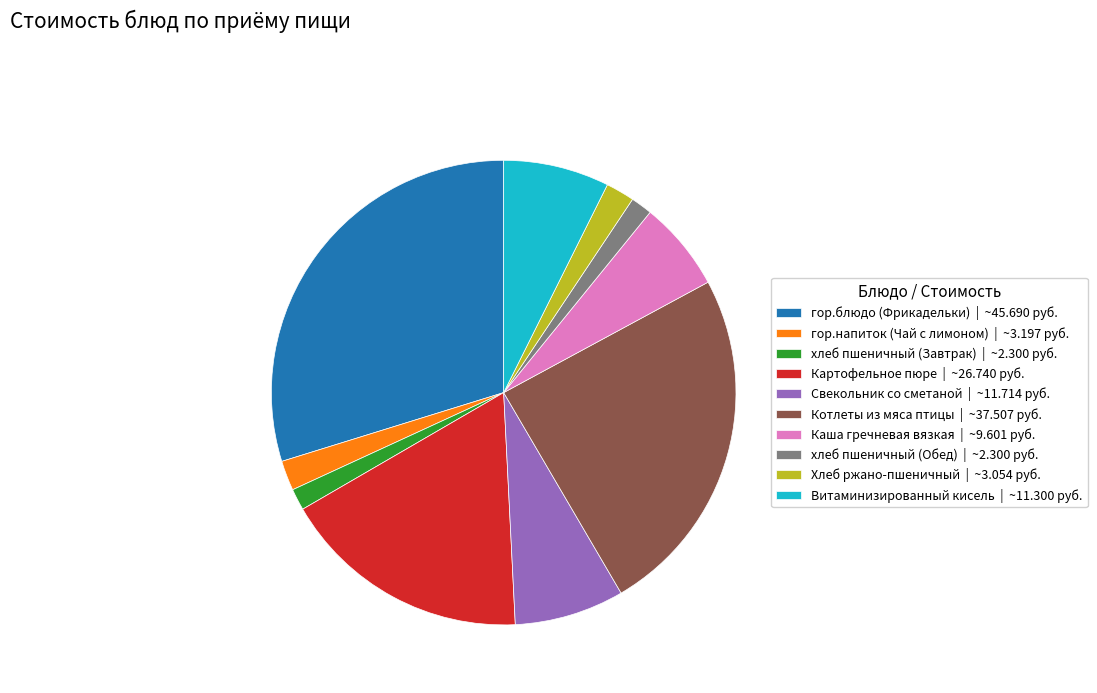

How many slices are in this pie chart?

10